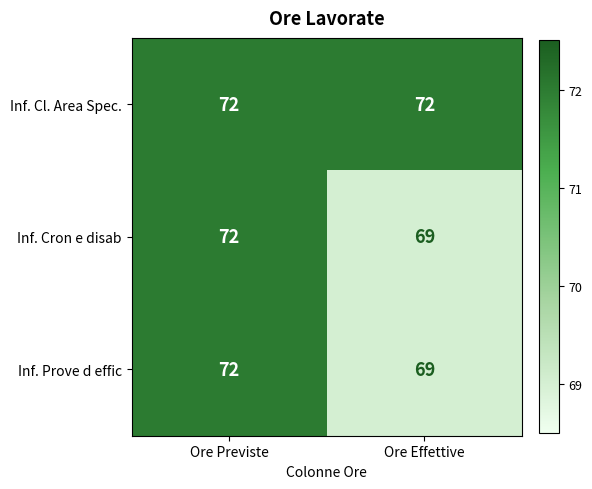

Rank the categories by Inf. Prove d effic value from lowest to highest.

Ore Effettive, Ore Previste